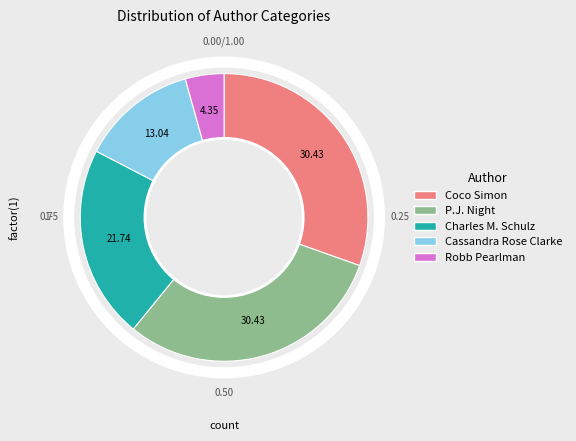

Combined, do Coco Simon and Robb Pearlman account for over 50%?

No